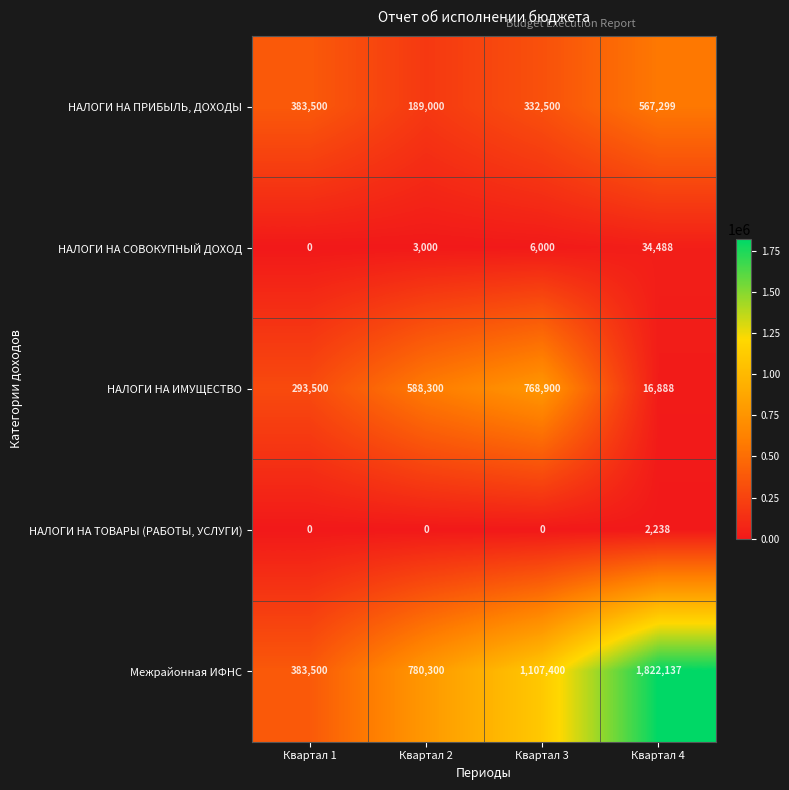

True or false: НАЛОГИ НА СОВОКУПНЫЙ ДОХОД has a value of 1663 at Квартал 2.

False